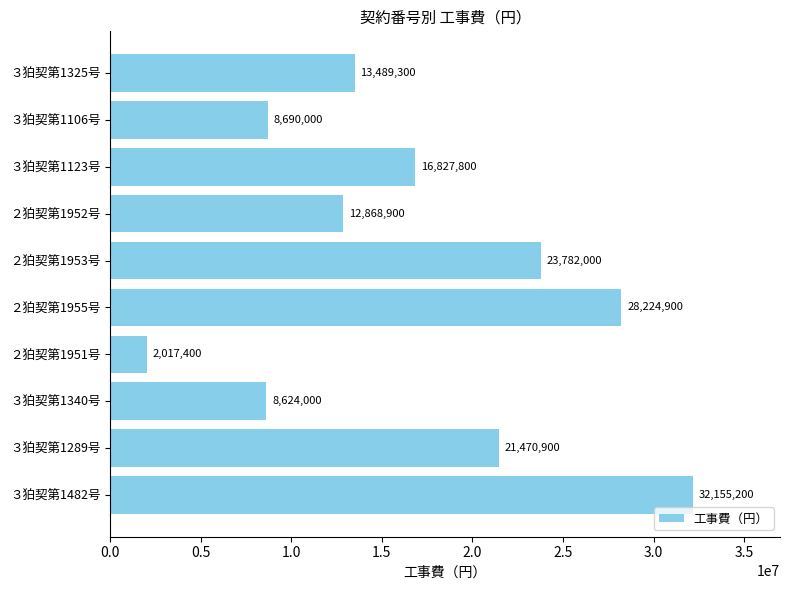

Reading bottom to top, extract all data points from this chart.

３狛契第1482号=32155200	３狛契第1289号=21470900	３狛契第1340号=8624000	２狛契第1951号=2017400	２狛契第1955号=28224900	２狛契第1953号=23782000	２狛契第1952号=12868900	３狛契第1123号=16827800	３狛契第1106号=8690000	３狛契第1325号=13489300